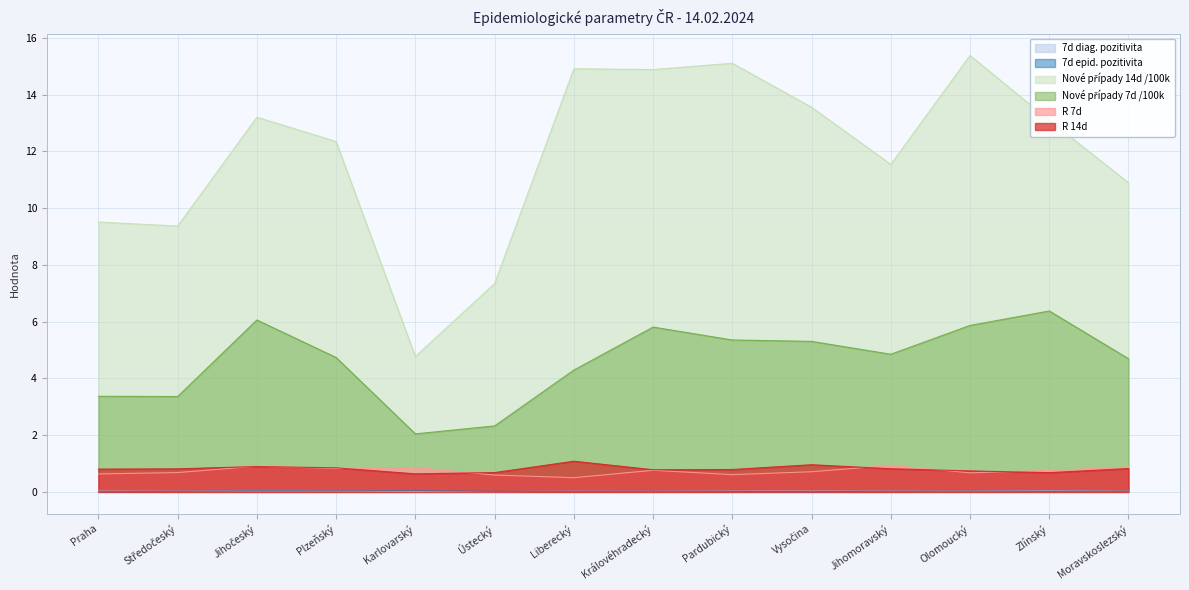

True or false: Nové případy 14d /100k and 7d diag. pozitivita intersect in this chart.

False